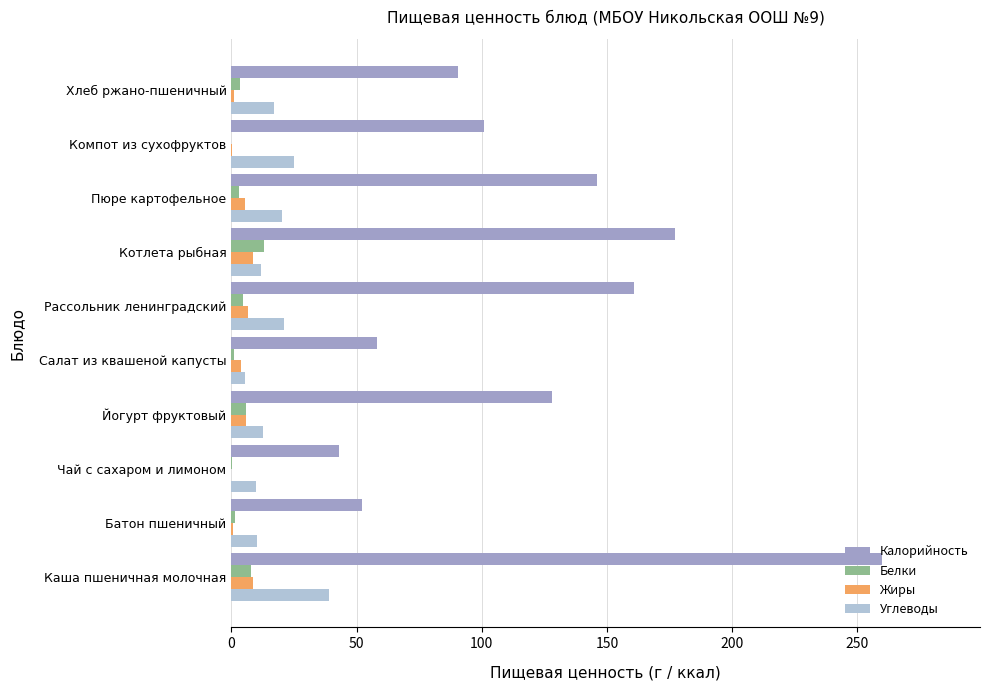

Which series changed the most between Салат из квашеной капусты and Рассольник ленинградский?

Калорийность